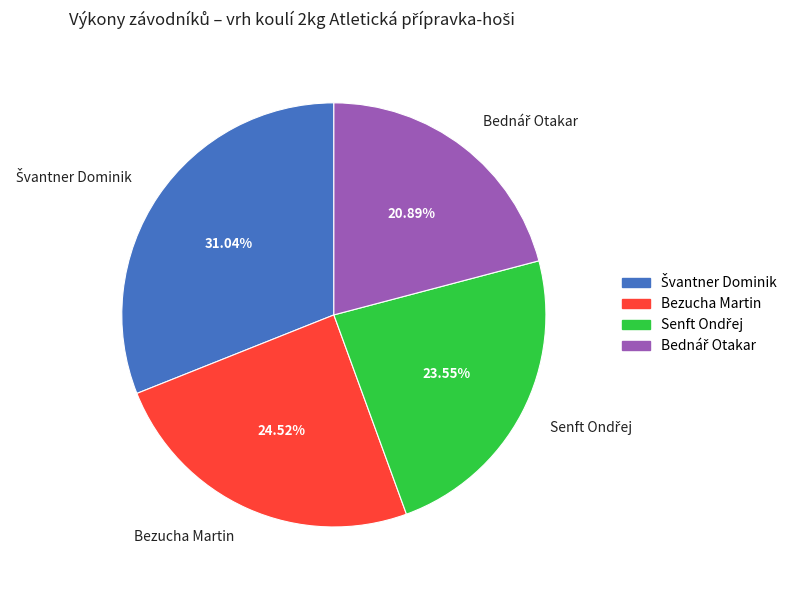

How many segments does this pie chart have?

4